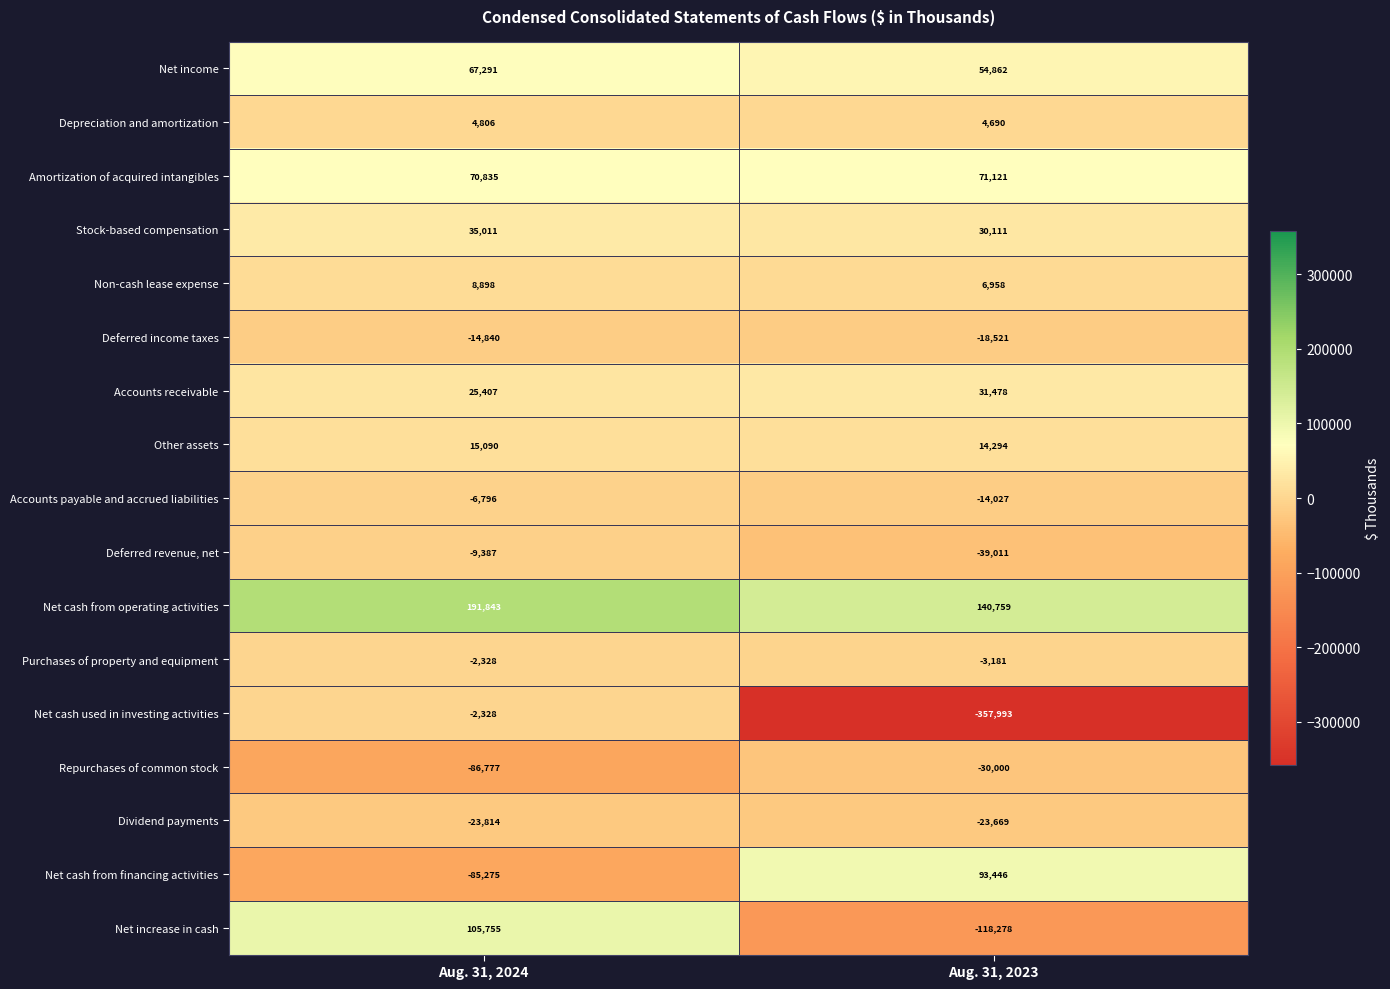

What is the total value across all series at Aug. 31, 2024?

293391